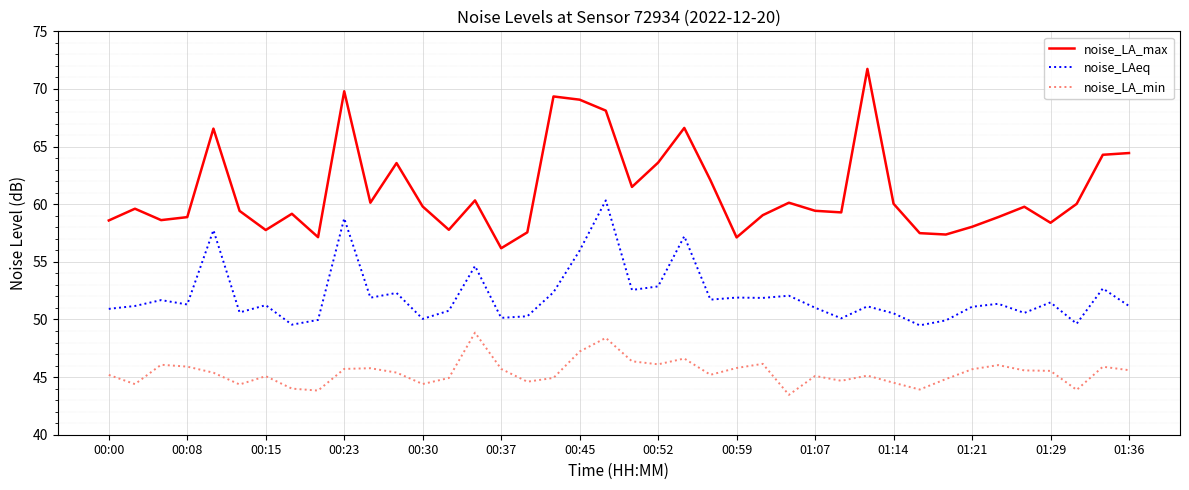

What is the difference between the maximum and minimum values in the noise_LAeq series?

10.8